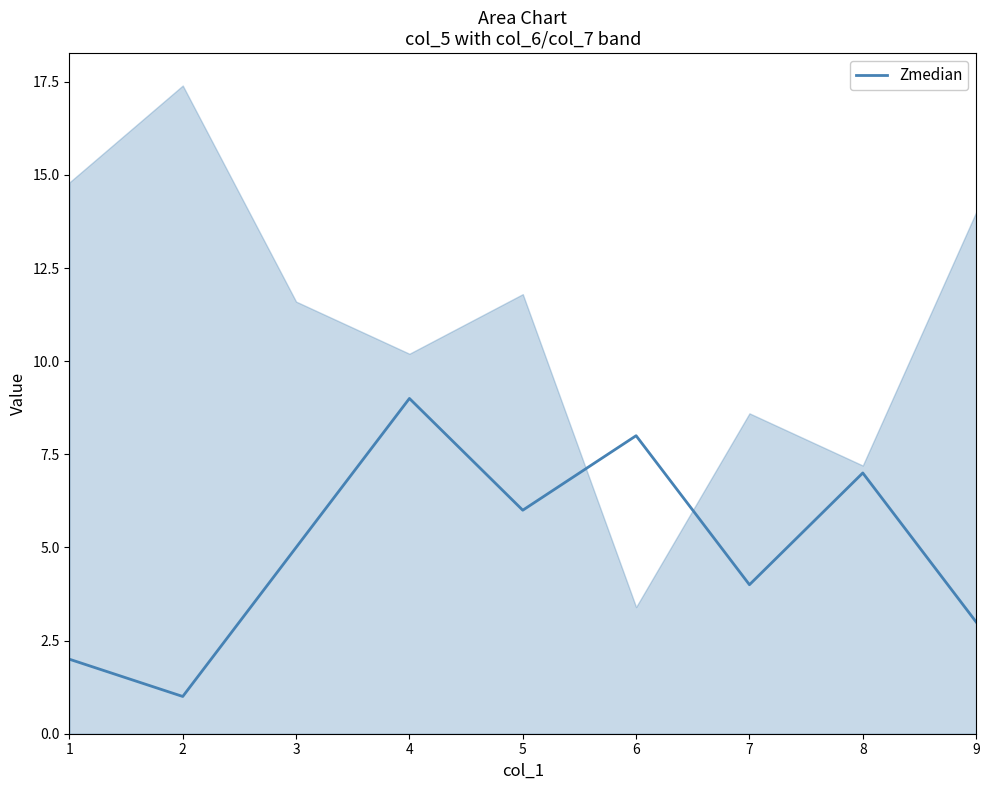

The value at 5 is 6. True or false?

True